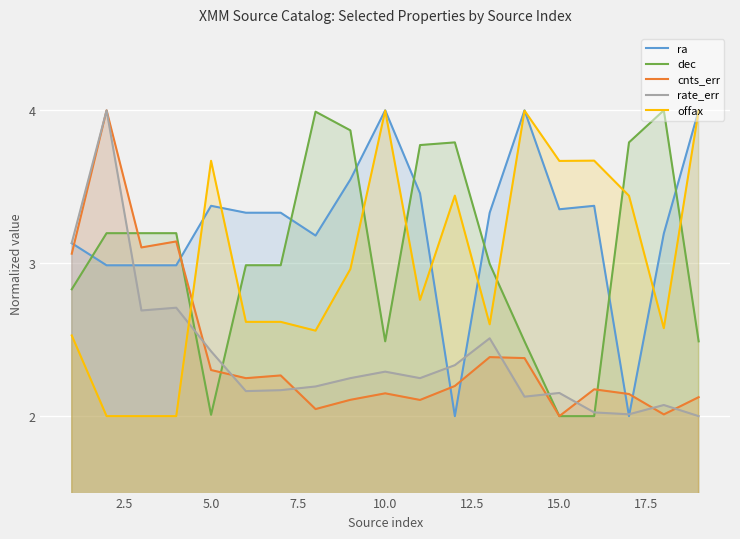

What is the highest value of the cnts_err series?

4.0